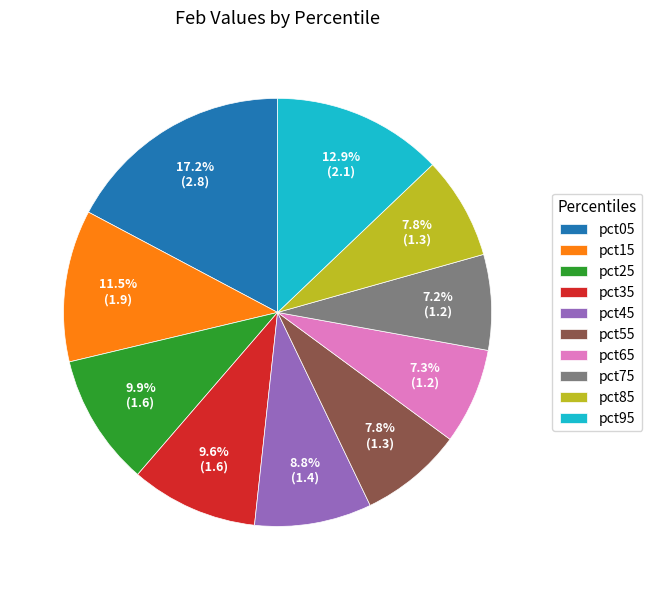

Is it true that pct35 is 1% of the pie?

False